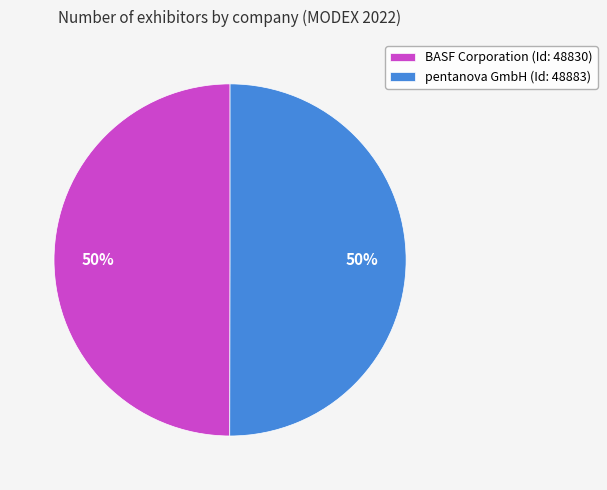

To the nearest percent, what is the combined percentage of BASF Corporation and pentanova GmbH?

100%